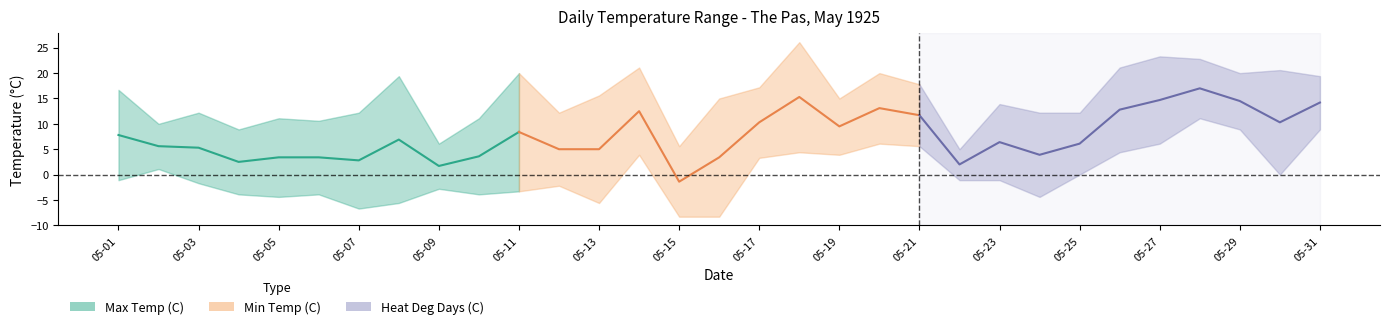

The chart shows a value of 1.3 at 05-03. True or false?

False